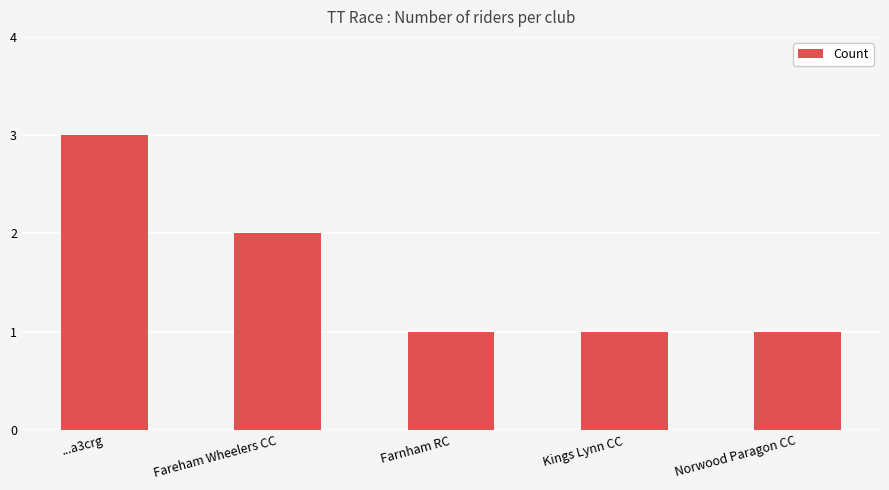

What is the difference between the maximum and minimum values?

2